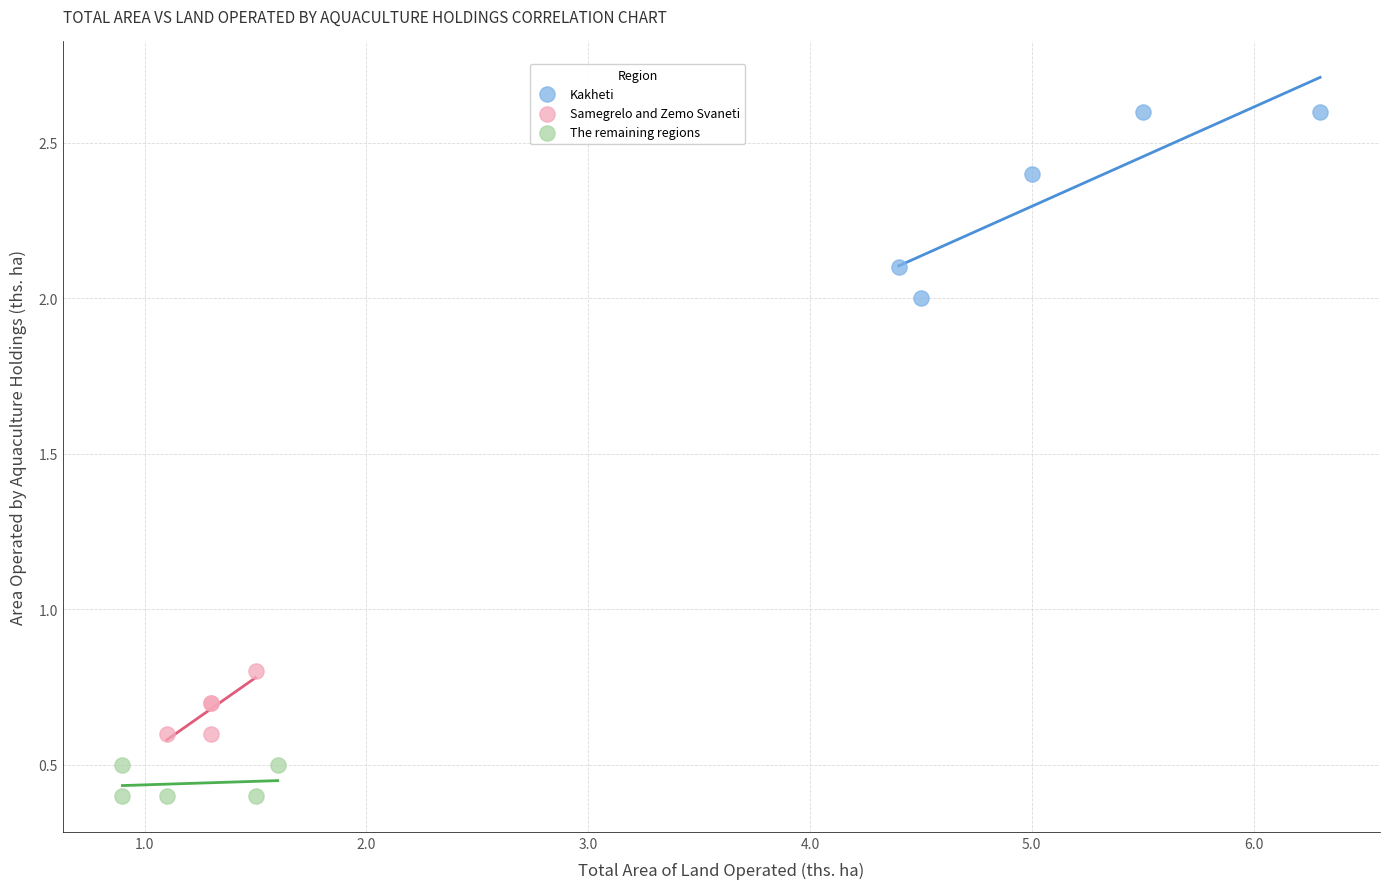

Which series has the largest Y range (max minus min)?

Kakheti